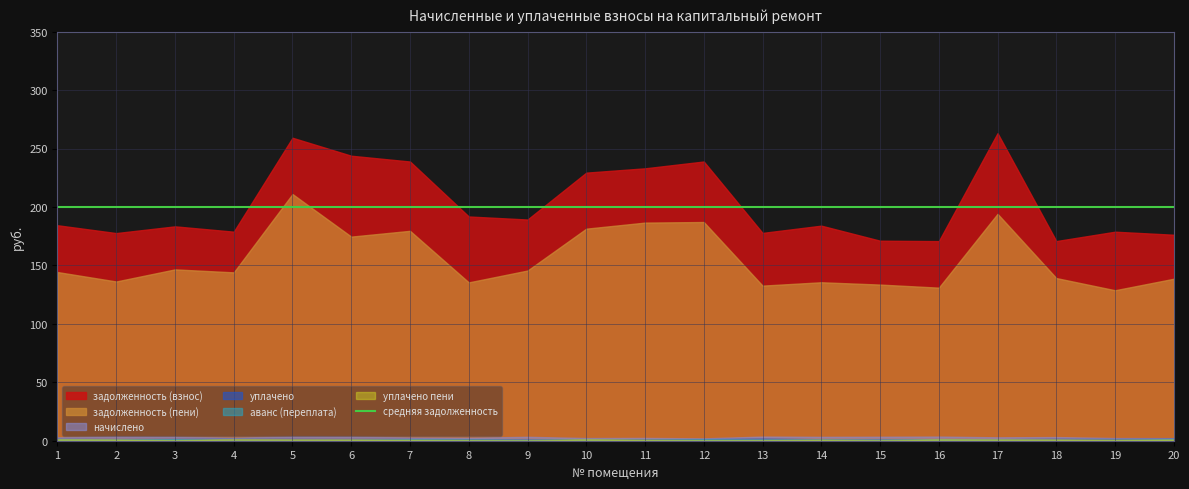

How many lines are shown in the chart?

6